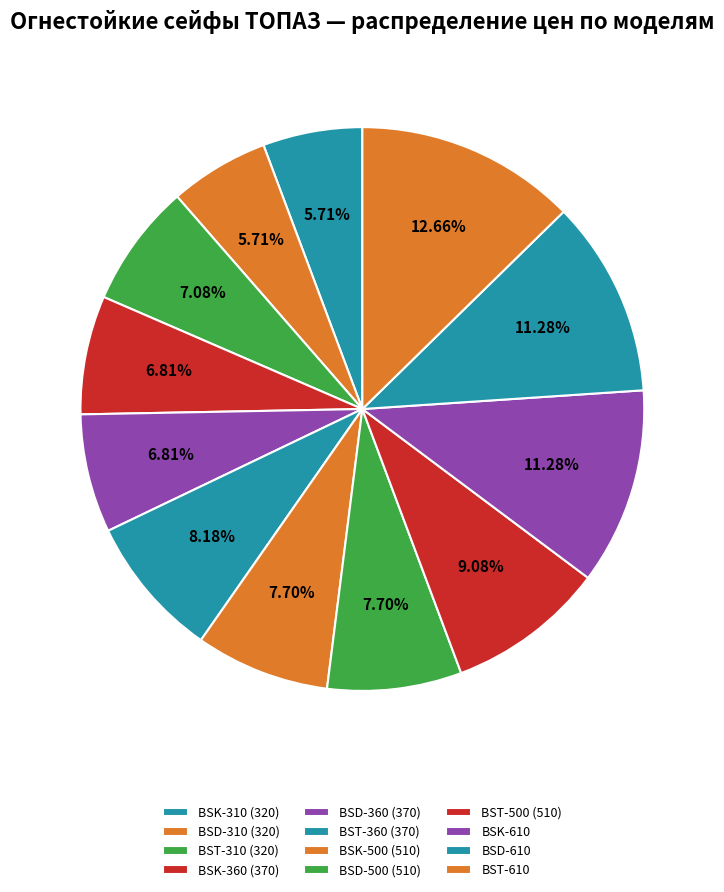

Do BSD-310 (320) and BST-500 (510) together represent more than half of the pie?

No